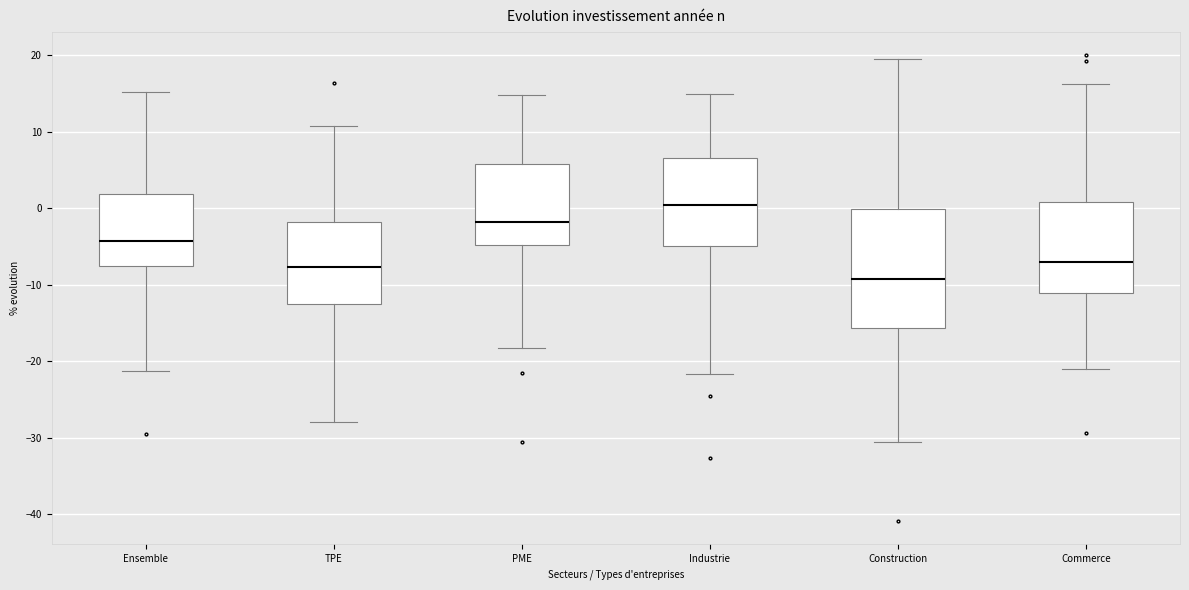

Reading left to right, read every box against the y-axis: the position of its median line, the range the box covers, and the ends of its whiskers. The values are not printed on the chart, so give them approximately, as read against the axis.

Ensemble: median -4, box -8 to 2, whiskers -21 to 15
TPE: median -8, box -13 to -2, whiskers -28 to 11
PME: median -2, box -5 to 6, whiskers -18 to 15
Industrie: median 0, box -5 to 7, whiskers -22 to 15
Construction: median -9, box -16 to 0, whiskers -31 to 19
Commerce: median -7, box -11 to 1, whiskers -21 to 16